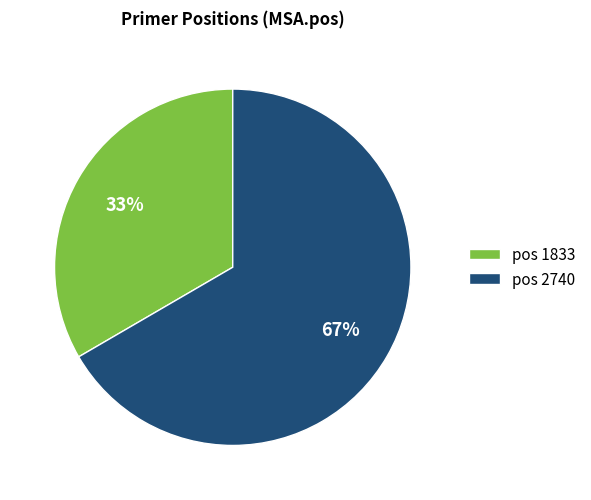

How many segments does this pie chart have?

2